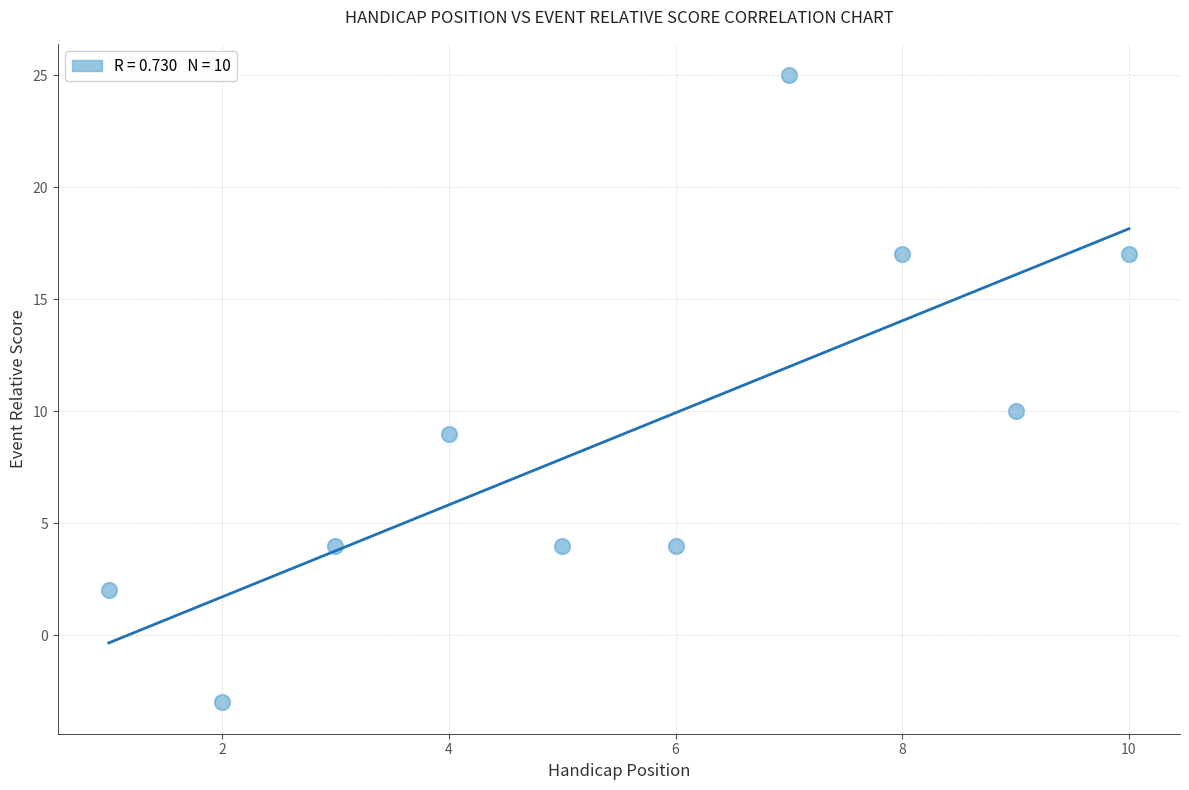

What is the range of X values (max minus min)?

9